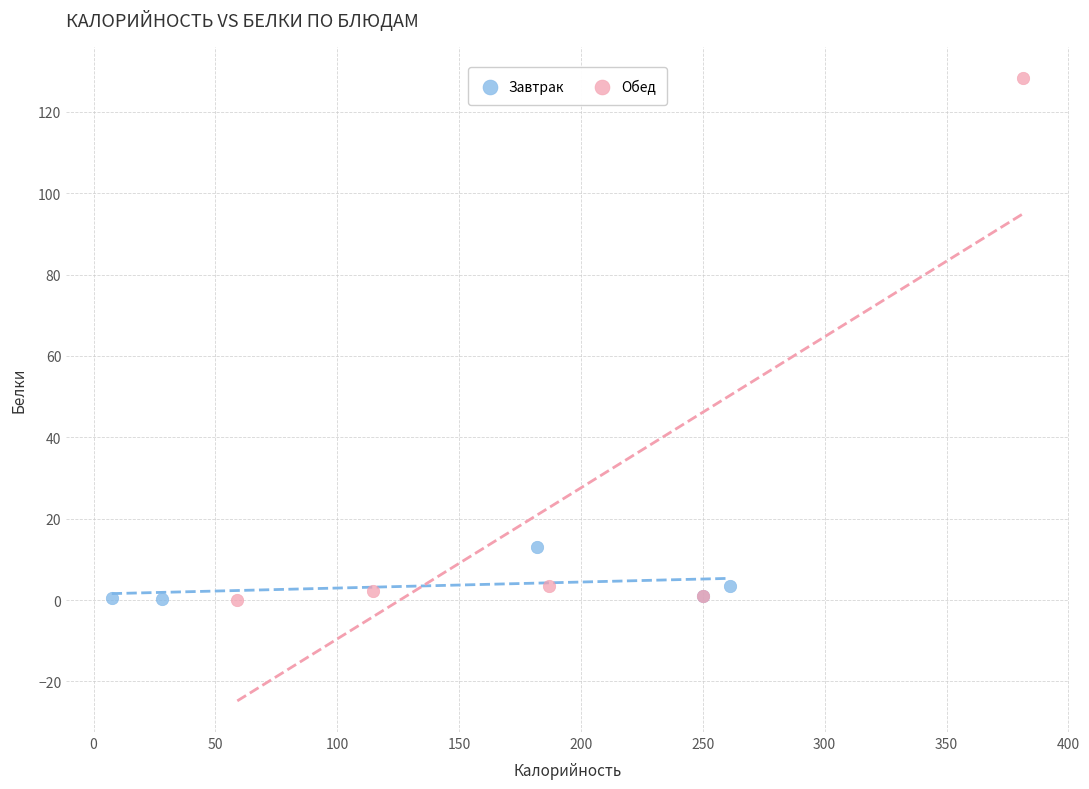

Which series contains the highest Y value?

Обед